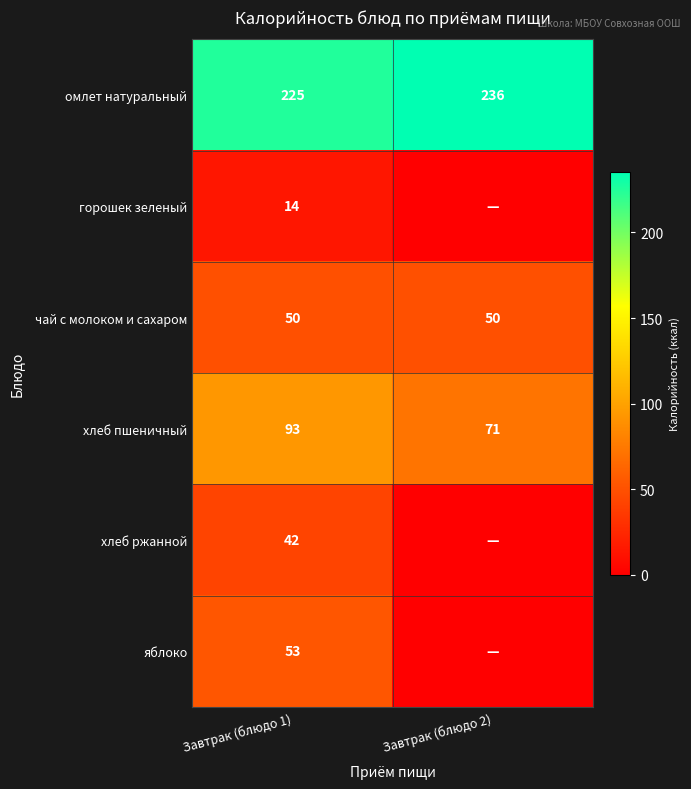

What is the difference between the highest and lowest values at Завтрак (блюдо 1)?

211